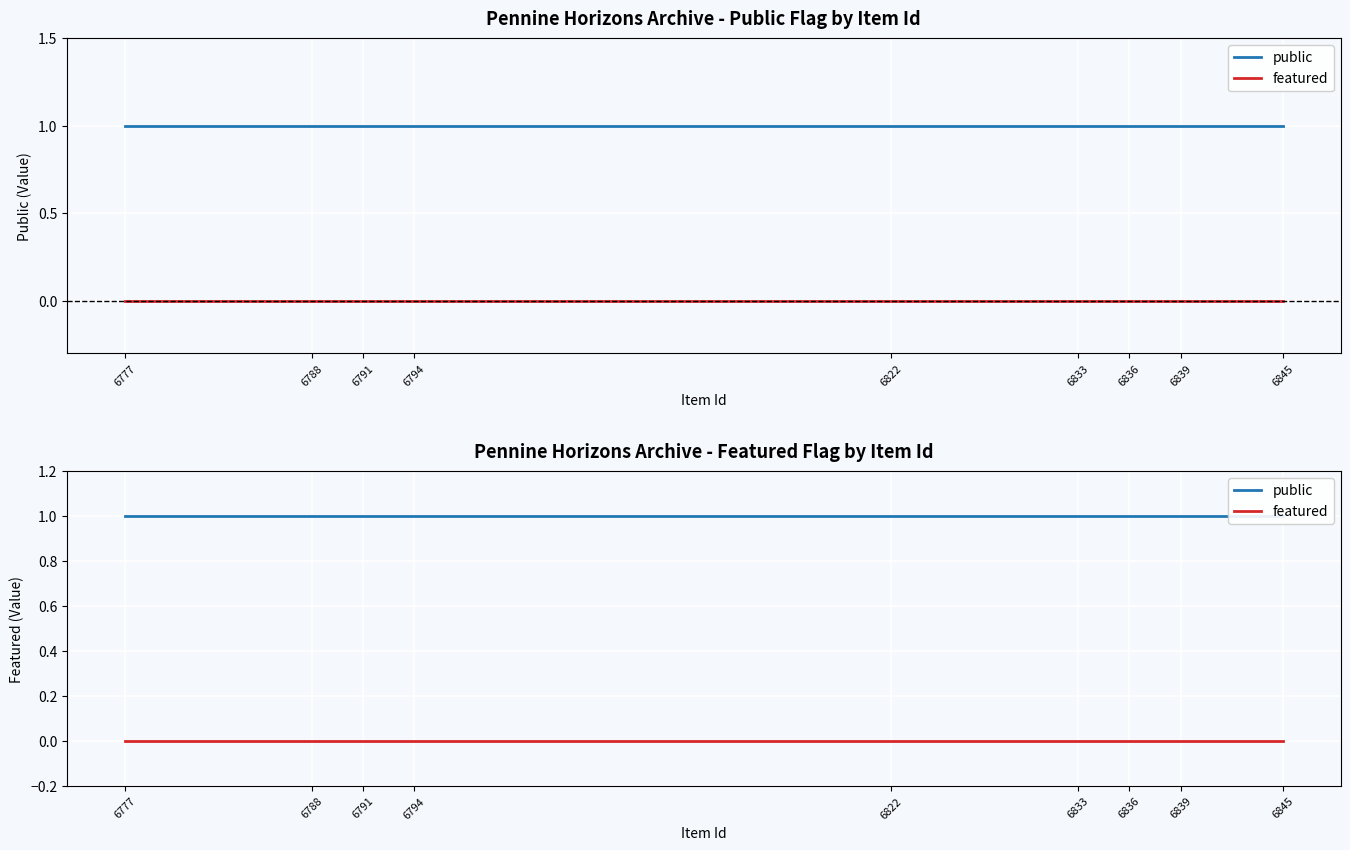

What are all the series names shown in the legend?

public, featured